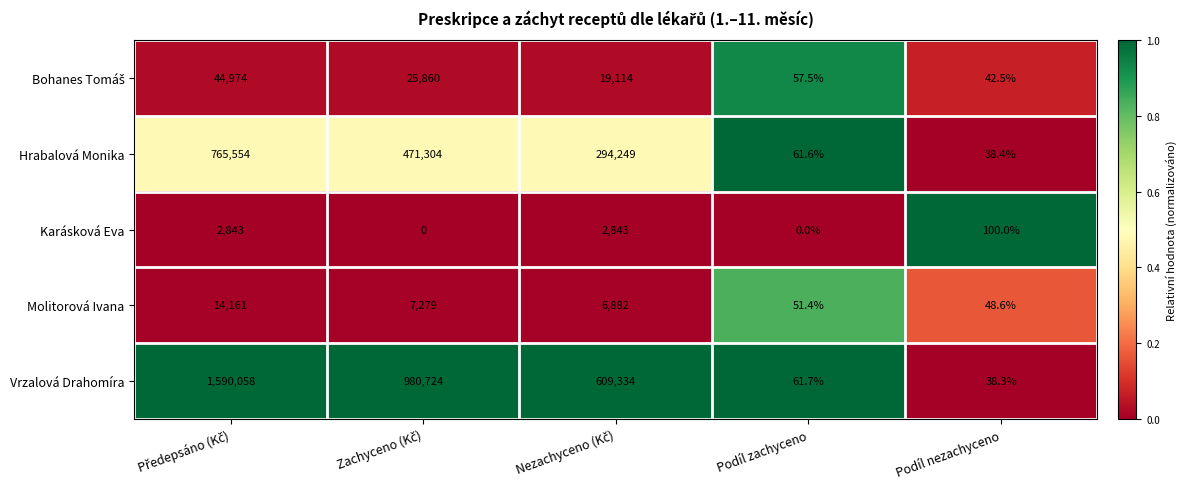

What value does the Hrabalová Monika series have at Podíl zachyceno?

61.6